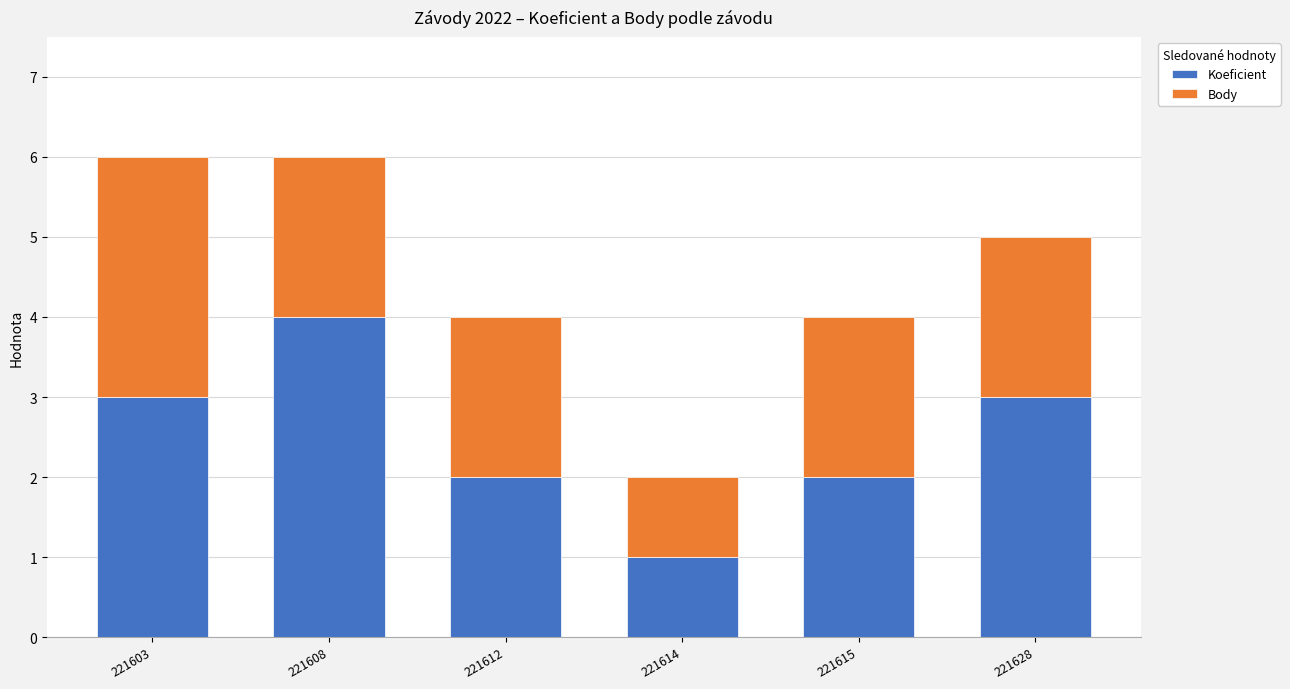

Is it true that Koeficient equals 3 at 221612?

False